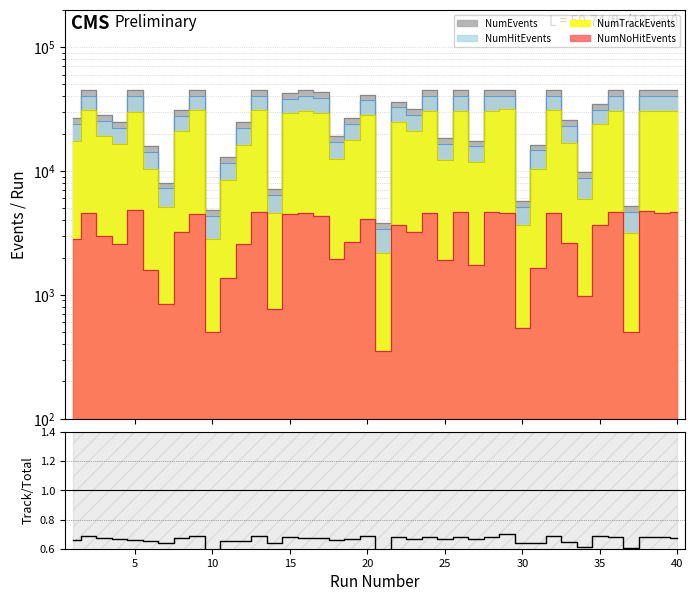

Is this an area chart (filled region under the line)?

No